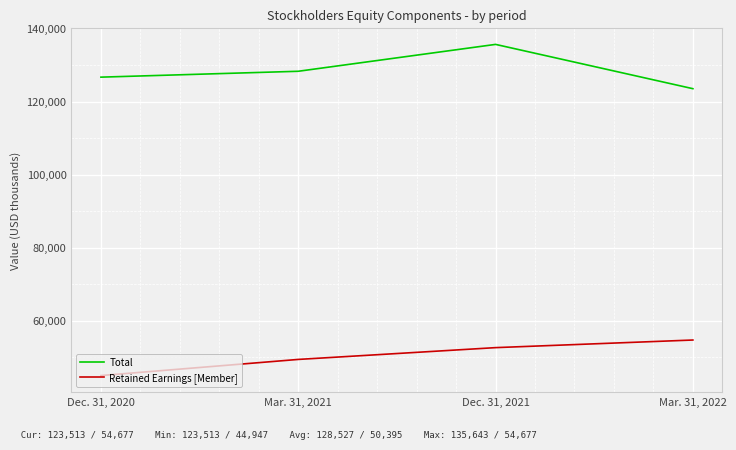

Reading left to right, what are all the values shown in this chart?

Total: Dec. 31, 2020=126672	Mar. 31, 2021=128281	Dec. 31, 2021=135643	Mar. 31, 2022=123513
Retained Earnings [Member]: Dec. 31, 2020=44947	Mar. 31, 2021=49363	Dec. 31, 2021=52593	Mar. 31, 2022=54677